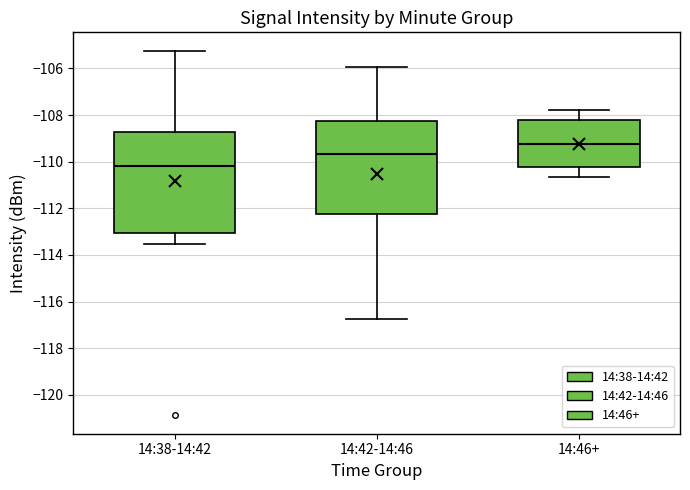

Which box has the lowest median line?

14:38-14:42